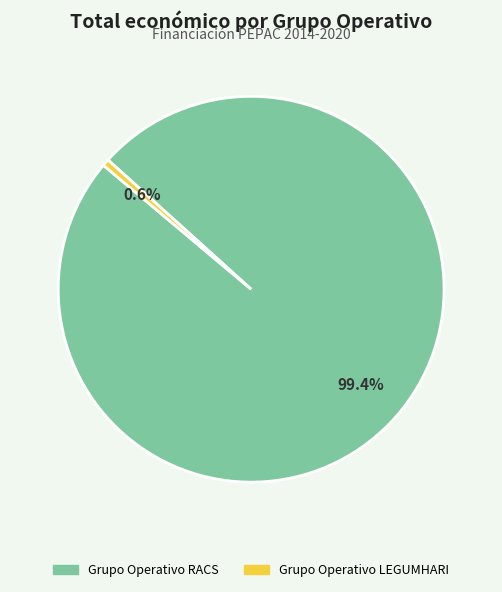

How many segments does this pie chart have?

2